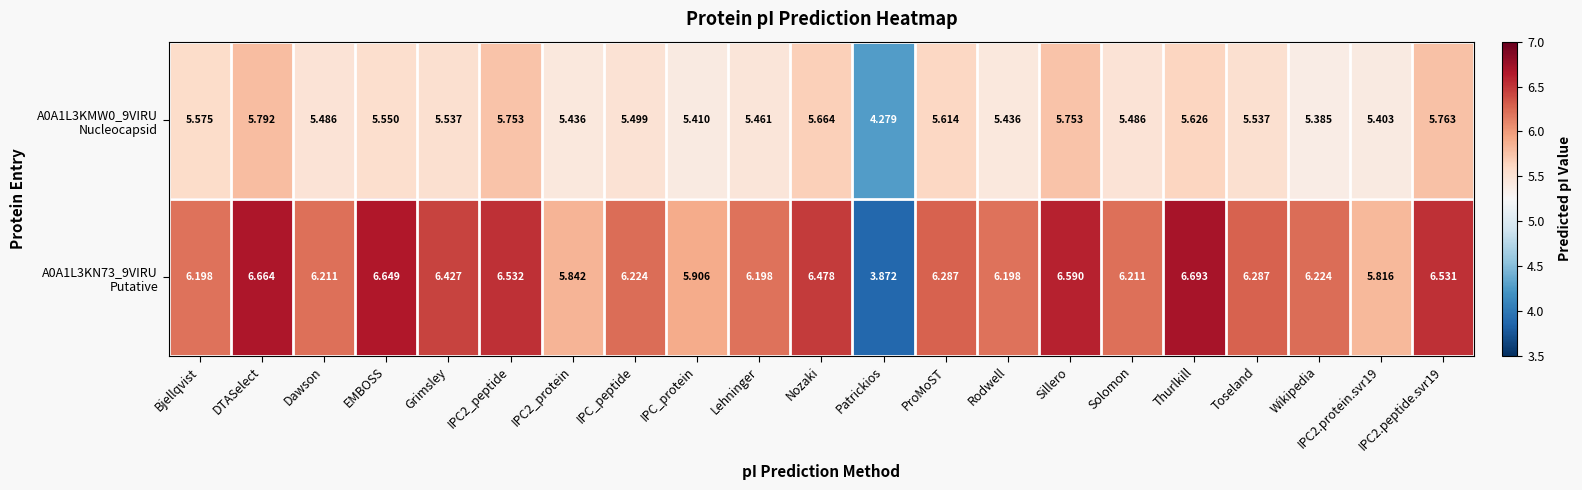

Which label corresponds to the smallest value in the chart?

Patrickios